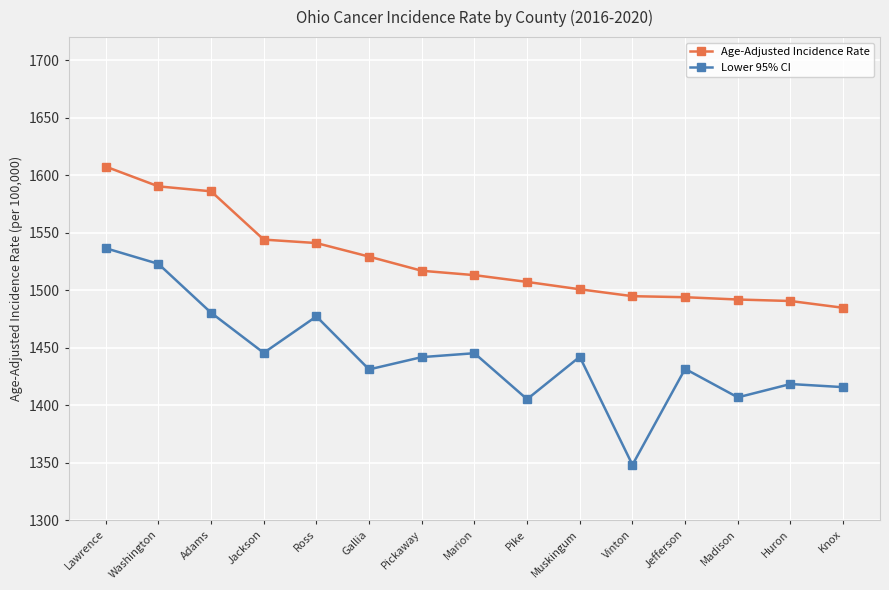

List the series in order of their overall mean, highest first.

Age-Adjusted Incidence Rate, Lower 95% CI